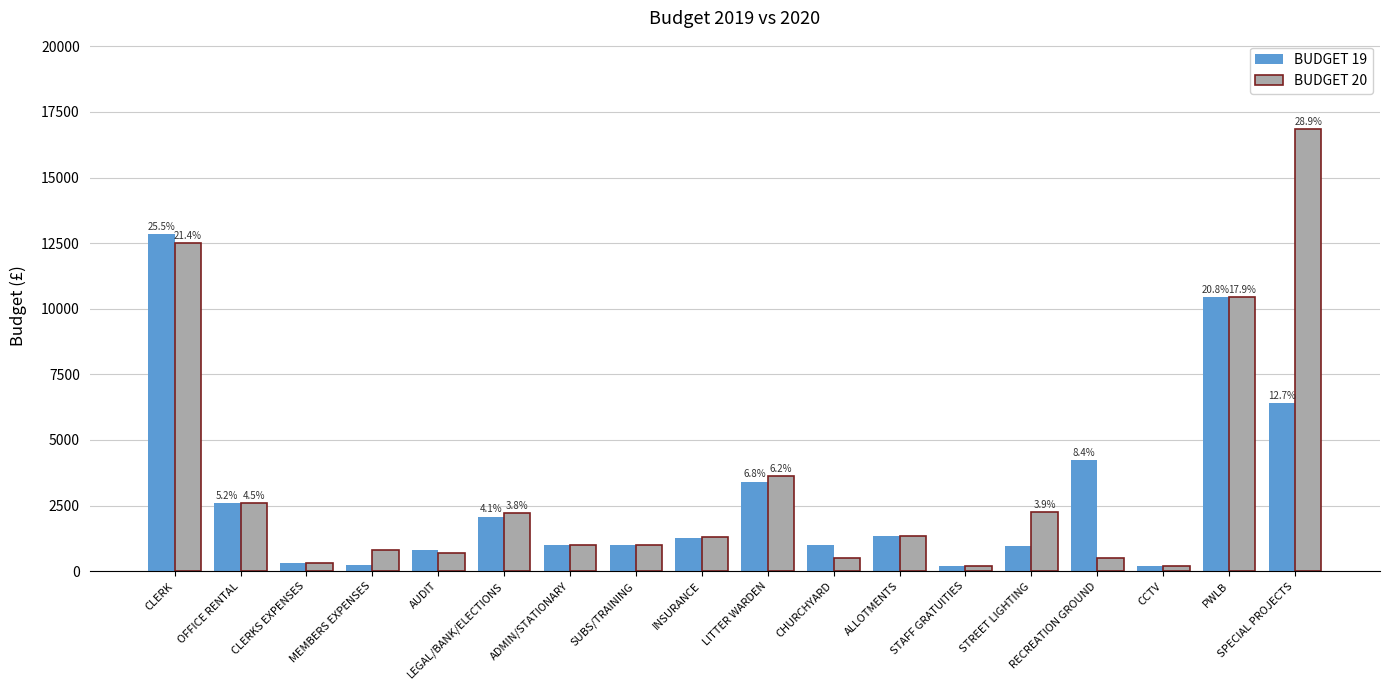

What are all the series names shown in the legend?

BUDGET 19, BUDGET 20